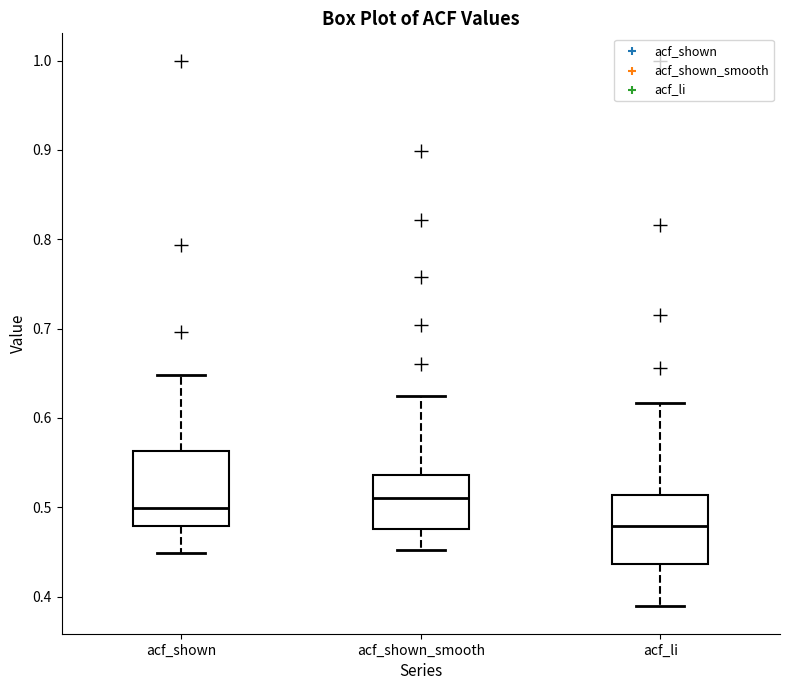

Where does the median line of the box for acf_li sit on the y-axis? The values are not printed on the chart, so give them approximately, as read against the axis.

0.48